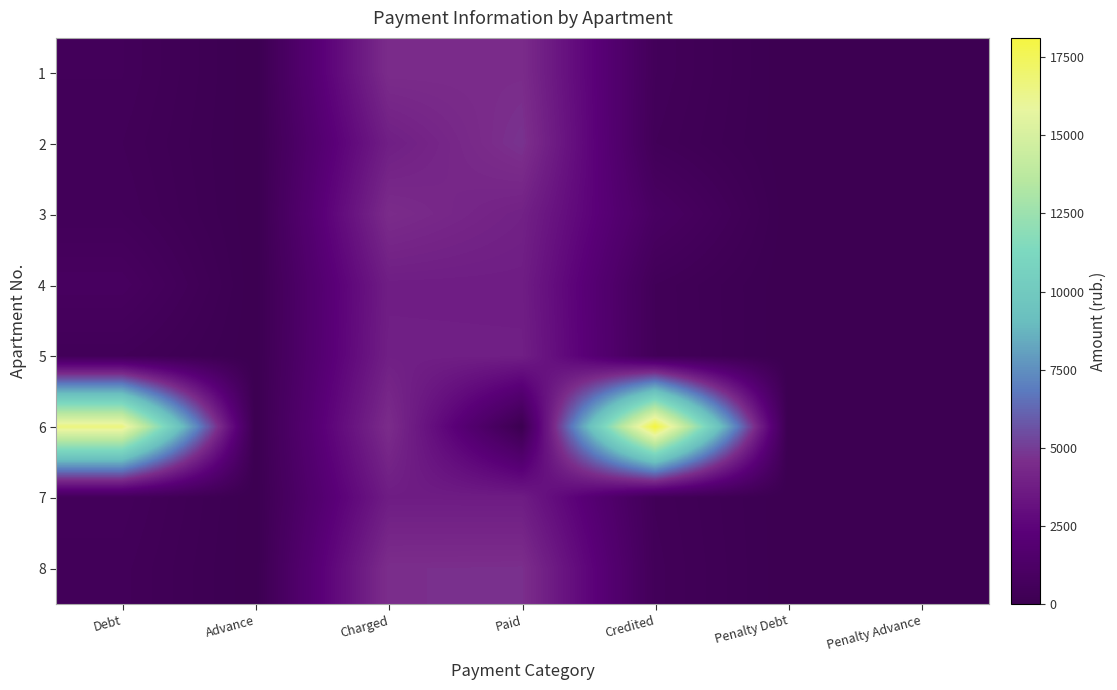

Rank the series by their maximum value, from lowest to highest.

7, 4, 5, 3, 1, 8, 2, 6